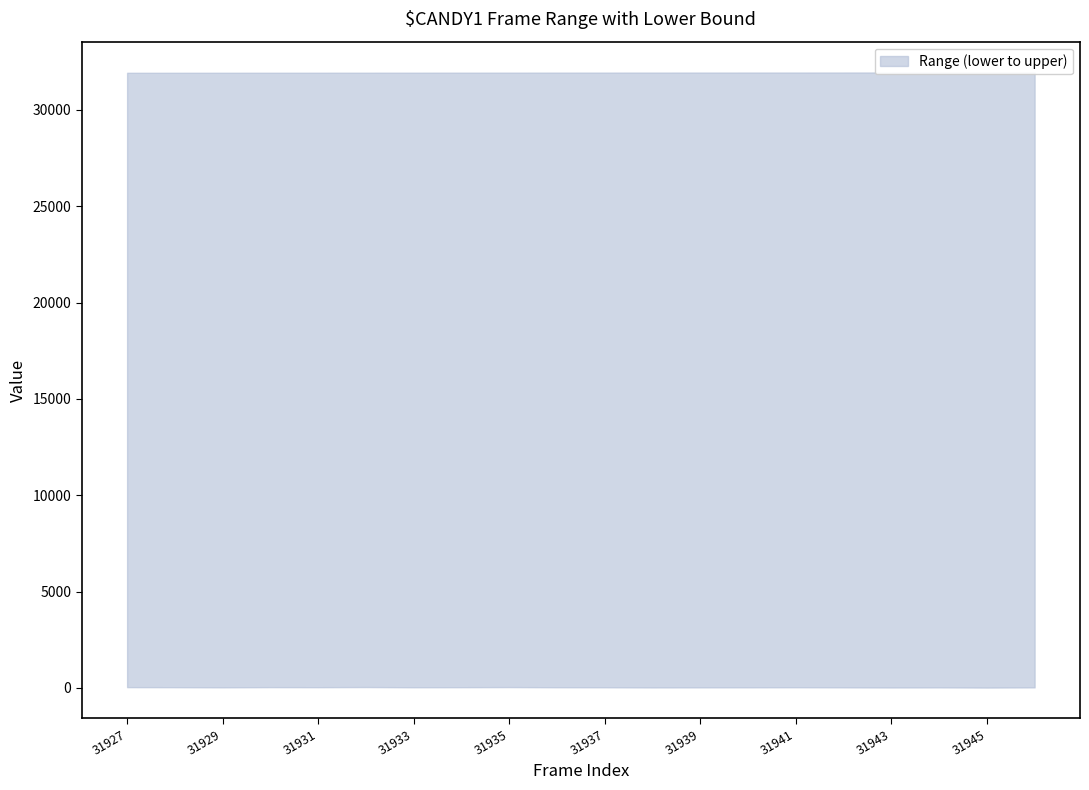

List the labels in order of upper value, smallest first.

31927, 31928, 31929, 31930, 31931, 31932, 31933, 31934, 31935, 31936, 31937, 31938, 31939, 31940, 31941, 31942, 31943, 31944, 31945, 31946